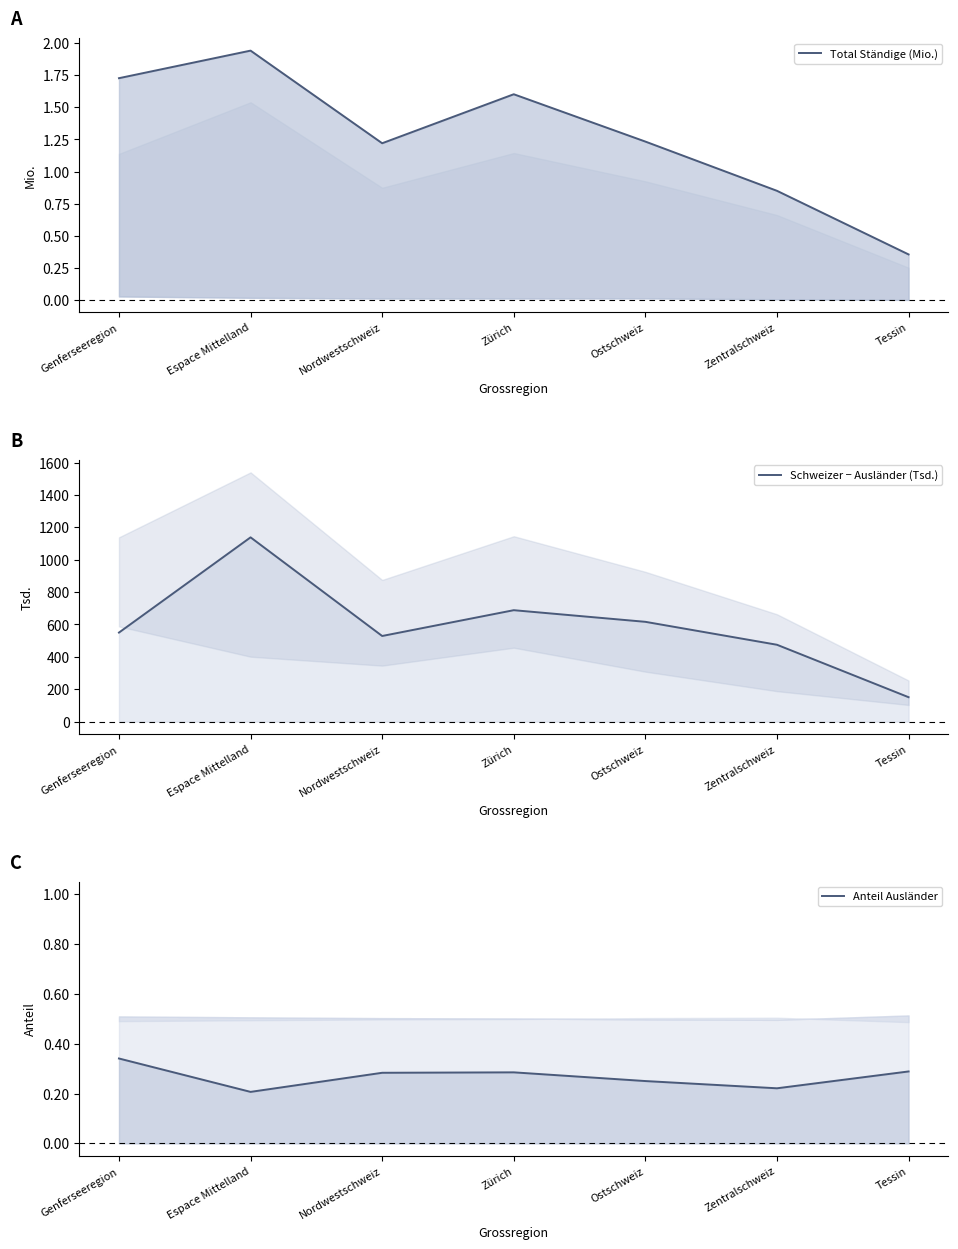

How many lines are shown in the chart?

3